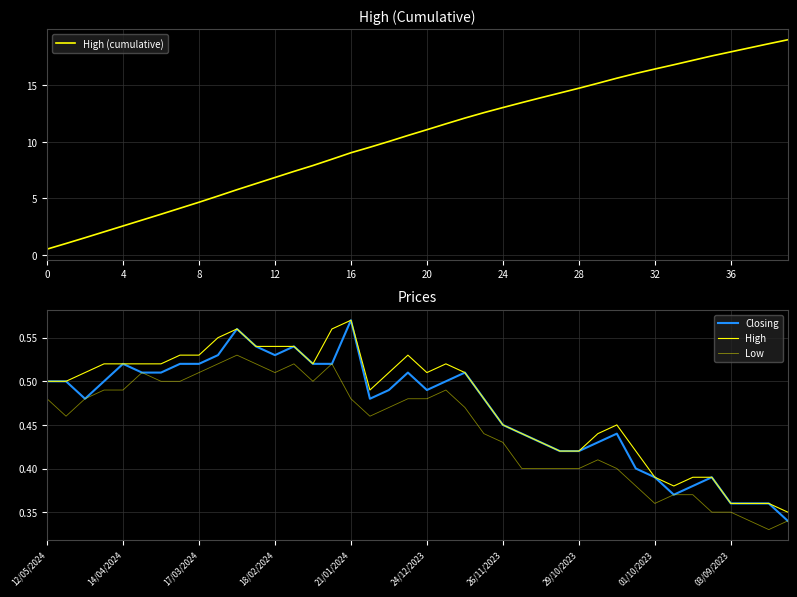

Reading left to right, what are all the values shown in this chart?

High (cumulative): 0.5	1.0	1.5	2.0	2.5	3.1	3.6	4.1	4.7	5.2	5.8	6.3	6.8	7.4	7.9	8.5	9.0	9.5	10.0	10.6	11.1	11.6	12.1	12.6	13.0	13.5	13.9	14.3	14.7	15.2	15.6	16.1	16.4	16.8	17.2	17.6	18.0	18.3	18.7	19.0
Closing: 0.5	0.5	0.5	0.5	0.5	0.5	0.5	0.5	0.5	0.5	0.6	0.5	0.5	0.5	0.5	0.5	0.6	0.5	0.5	0.5	0.5	0.5	0.5	0.5	0.5	0.4	0.4	0.4	0.4	0.4	0.4	0.4	0.4	0.4	0.4	0.4	0.4	0.4	0.4	0.3
High: 0.5	0.5	0.5	0.5	0.5	0.5	0.5	0.5	0.5	0.6	0.6	0.5	0.5	0.5	0.5	0.6	0.6	0.5	0.5	0.5	0.5	0.5	0.5	0.5	0.5	0.4	0.4	0.4	0.4	0.4	0.5	0.4	0.4	0.4	0.4	0.4	0.4	0.4	0.4	0.3
Low: 0.5	0.5	0.5	0.5	0.5	0.5	0.5	0.5	0.5	0.5	0.5	0.5	0.5	0.5	0.5	0.5	0.5	0.5	0.5	0.5	0.5	0.5	0.5	0.4	0.4	0.4	0.4	0.4	0.4	0.4	0.4	0.4	0.4	0.4	0.4	0.3	0.3	0.3	0.3	0.3